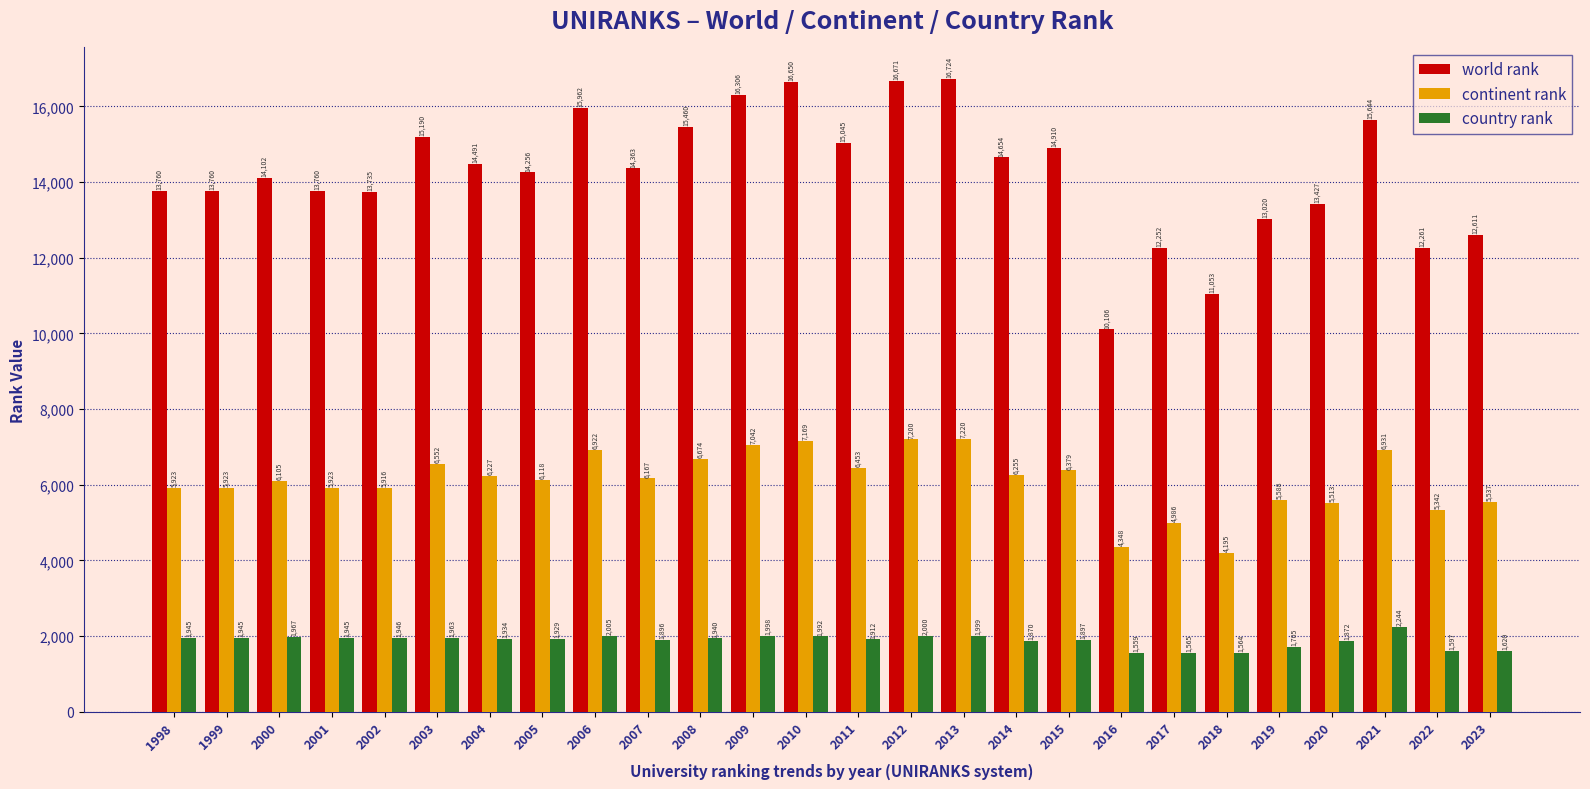

Read the country rank value at 2023, to the nearest 10.

1620